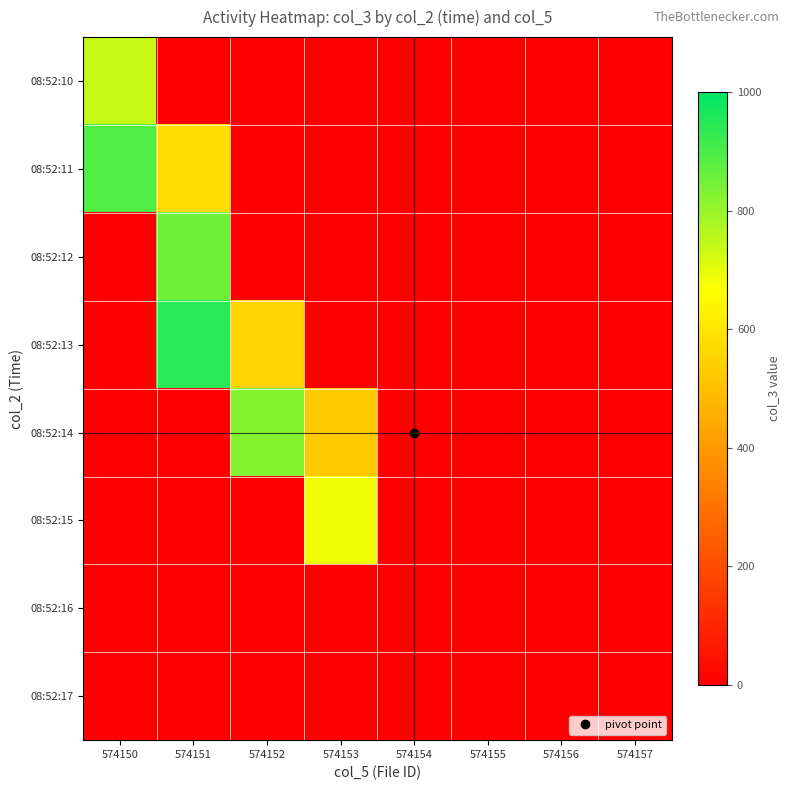

Reading right to left, extract all data points from this chart.

08:52:10: 574157=0	574156=0	574155=0	574154=0	574153=0	574152=0	574151=0	574150=741
08:52:11: 574157=0	574156=0	574155=0	574154=0	574153=0	574152=0	574151=579	574150=891
08:52:12: 574157=0	574156=0	574155=0	574154=0	574153=0	574152=0	574151=855	574150=0
08:52:13: 574157=0	574156=0	574155=0	574154=0	574153=0	574152=557	574151=943	574150=0
08:52:14: 574157=0	574156=0	574155=0	574154=0	574153=525	574152=825	574151=0	574150=0
08:52:15: 574157=0	574156=0	574155=0	574154=0	574153=685	574152=0	574151=0	574150=0
08:52:16: 574157=0	574156=0	574155=0	574154=0	574153=0	574152=0	574151=0	574150=0
08:52:17: 574157=0	574156=0	574155=0	574154=0	574153=0	574152=0	574151=0	574150=0